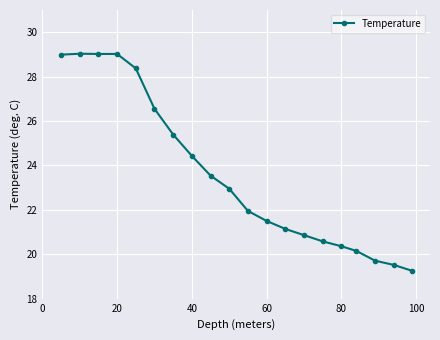

What is the value of the 4th point from the left?

29.0